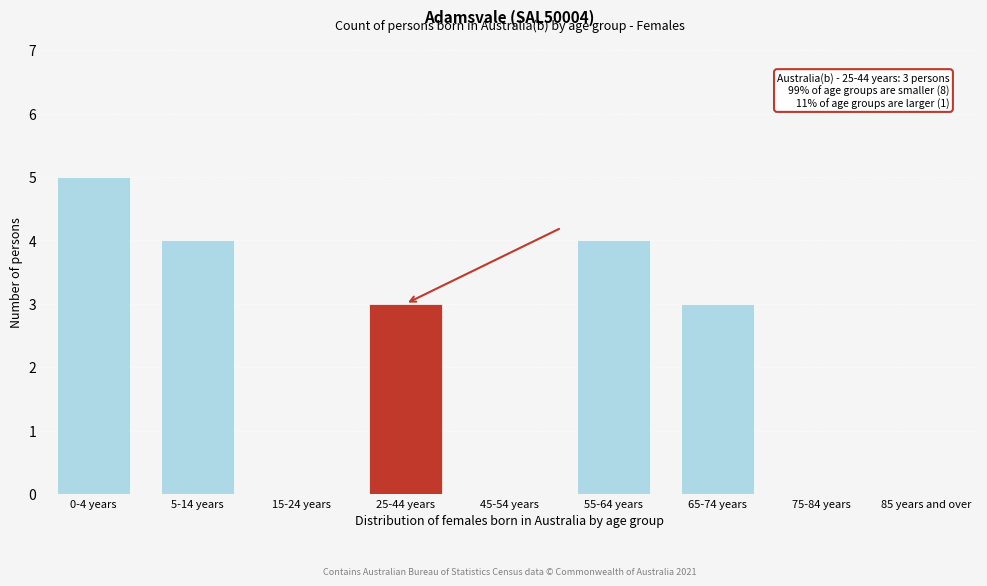

Reading right to left, list all the values displayed in this chart.

85 years and over=0	75-84 years=0	65-74 years=3	55-64 years=4	45-54 years=0	25-44 years=3	15-24 years=0	5-14 years=4	0-4 years=5